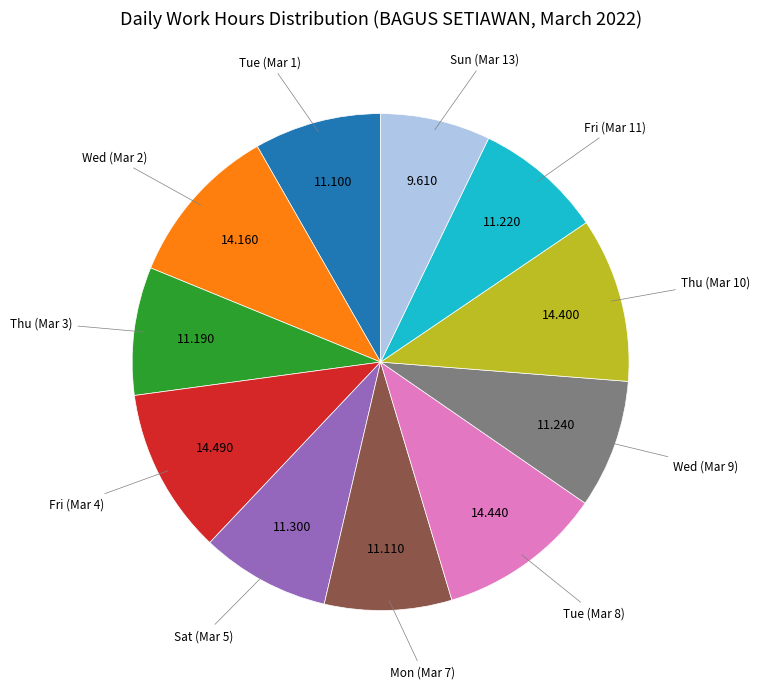

Does Wed (Mar 9) account for over 50% of the chart?

No